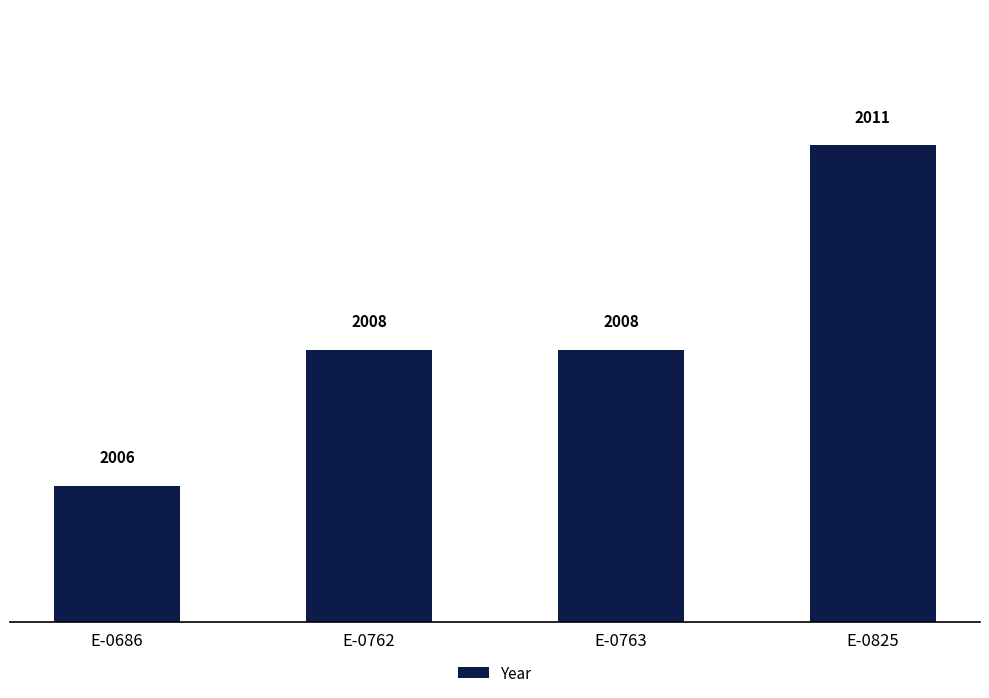

What is the ratio of the value at E-0762 to the value at E-0825?

1.0